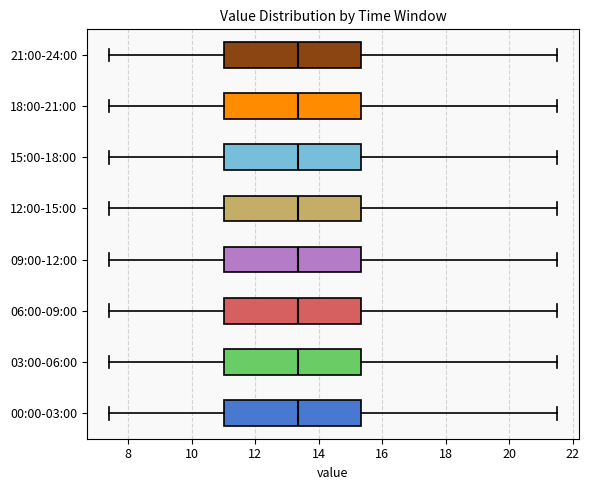

Reading bottom to top, transcribe this box plot: for each box, give where its median line is, the range the box spans, and where its two whiskers end, as read against the x-axis. The values are not printed on the chart, so give them approximately, as read against the axis.

00:00-03:00: median 13.4, box 11.0 to 15.4, whiskers 7.4 to 21.6
03:00-06:00: median 13.4, box 11.0 to 15.4, whiskers 7.4 to 21.6
06:00-09:00: median 13.4, box 11.0 to 15.4, whiskers 7.4 to 21.6
09:00-12:00: median 13.4, box 11.0 to 15.4, whiskers 7.4 to 21.6
12:00-15:00: median 13.4, box 11.0 to 15.4, whiskers 7.4 to 21.6
15:00-18:00: median 13.4, box 11.0 to 15.4, whiskers 7.4 to 21.6
18:00-21:00: median 13.4, box 11.0 to 15.4, whiskers 7.4 to 21.6
21:00-24:00: median 13.4, box 11.0 to 15.4, whiskers 7.4 to 21.6